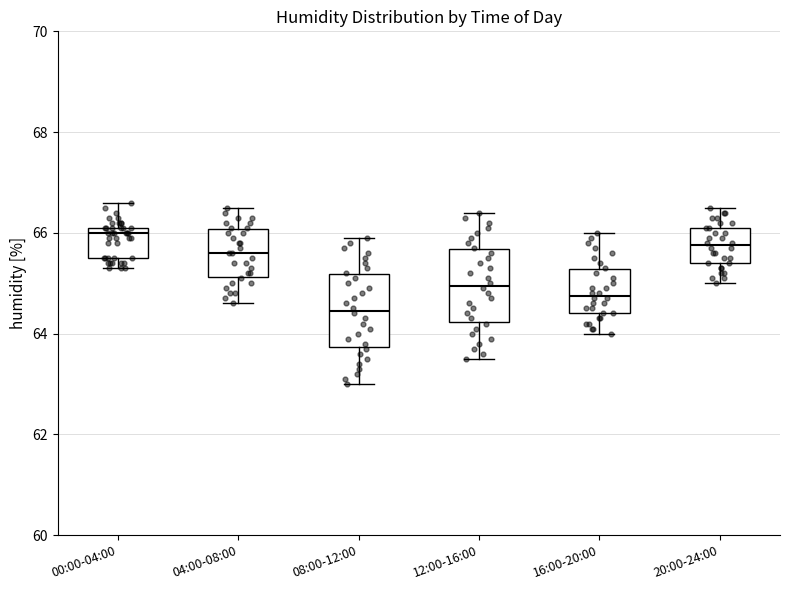

Which box's median line is the highest?

00:00-04:00